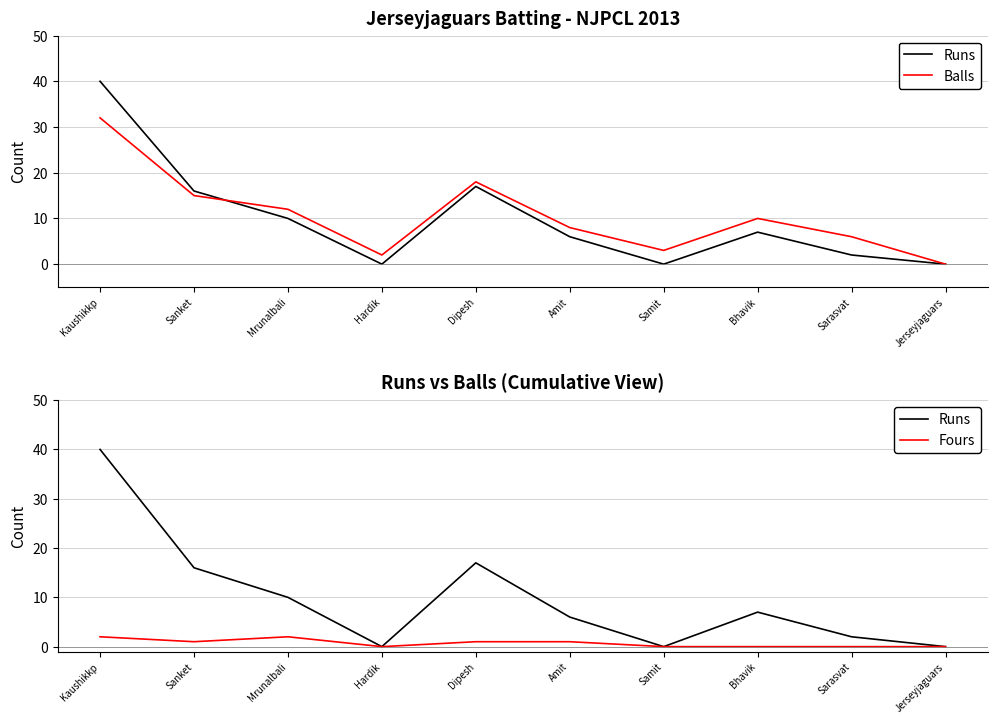

True or false: Fours and Balls intersect in this chart.

False